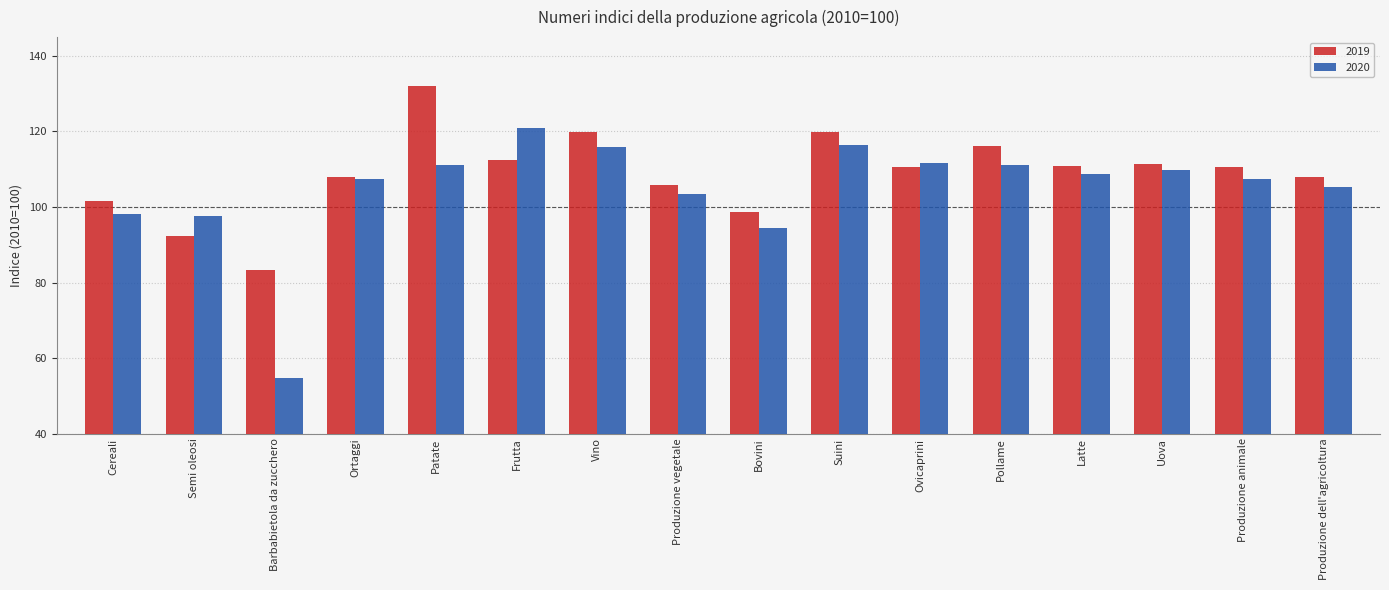

List the series in order of their overall mean, highest first.

2019, 2020